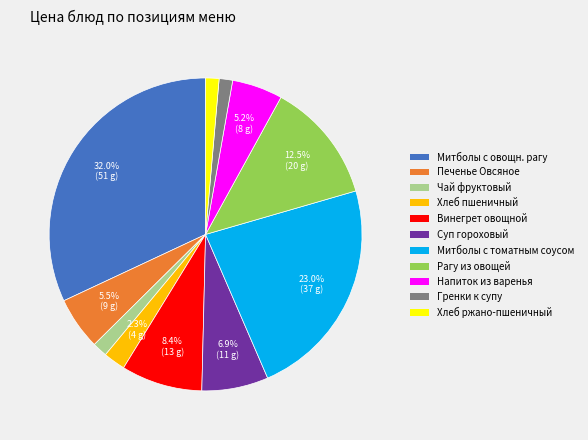

Is there a majority slice in this chart?

No